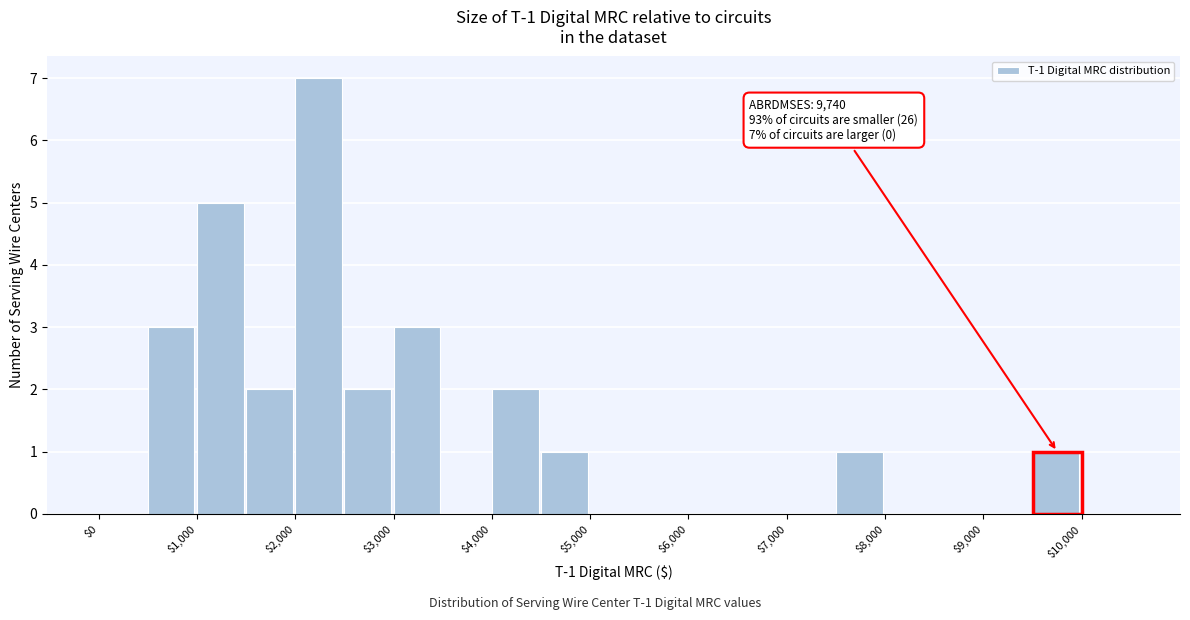

Which range on the x-axis has the tallest bar?

2000 to 2500